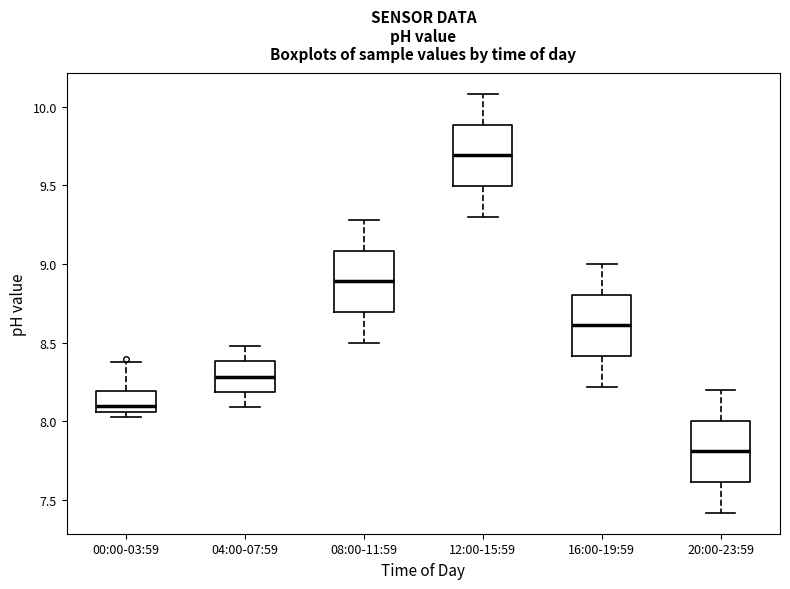

Which box has the lowest median line?

20:00-23:59